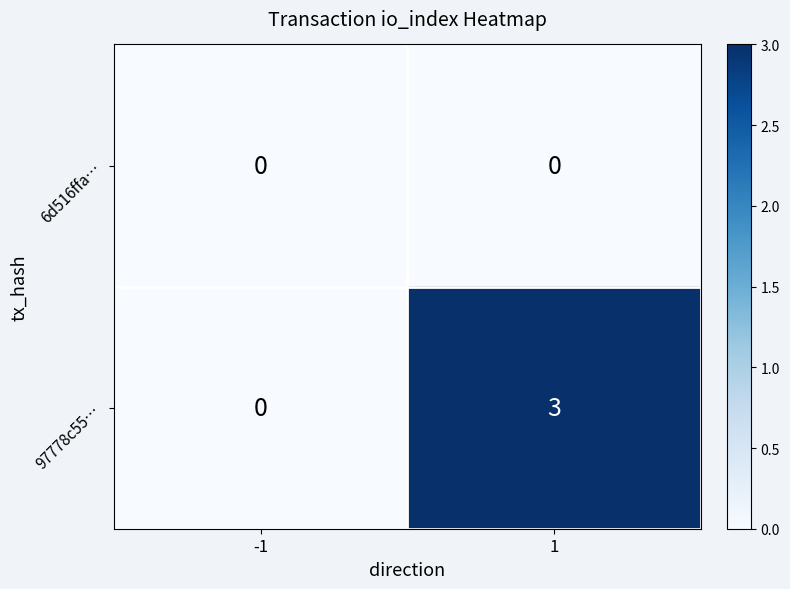

Is the value of 6d516ffa… at -1 greater than the value of 97778c55… at 1?

No